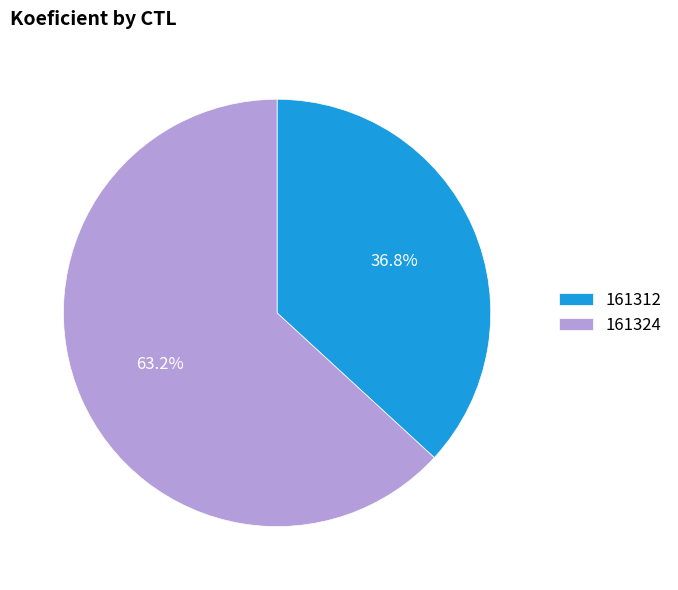

To the nearest percent, what percentage of the pie is 161312?

37%